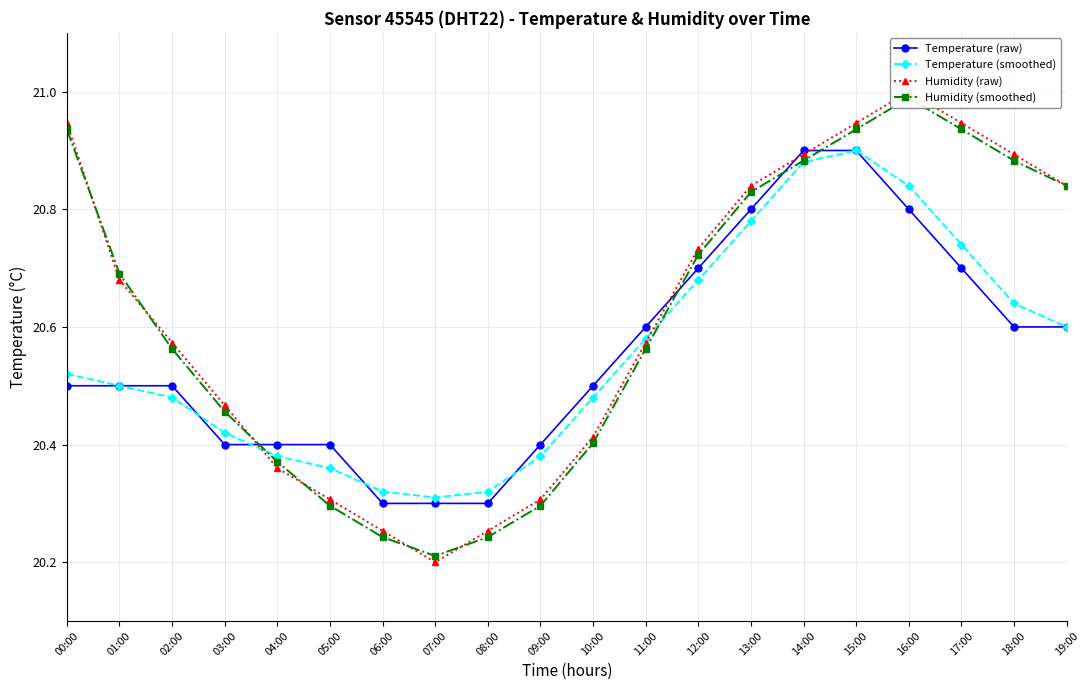

What is the label of the 8th point from the right?

12:00